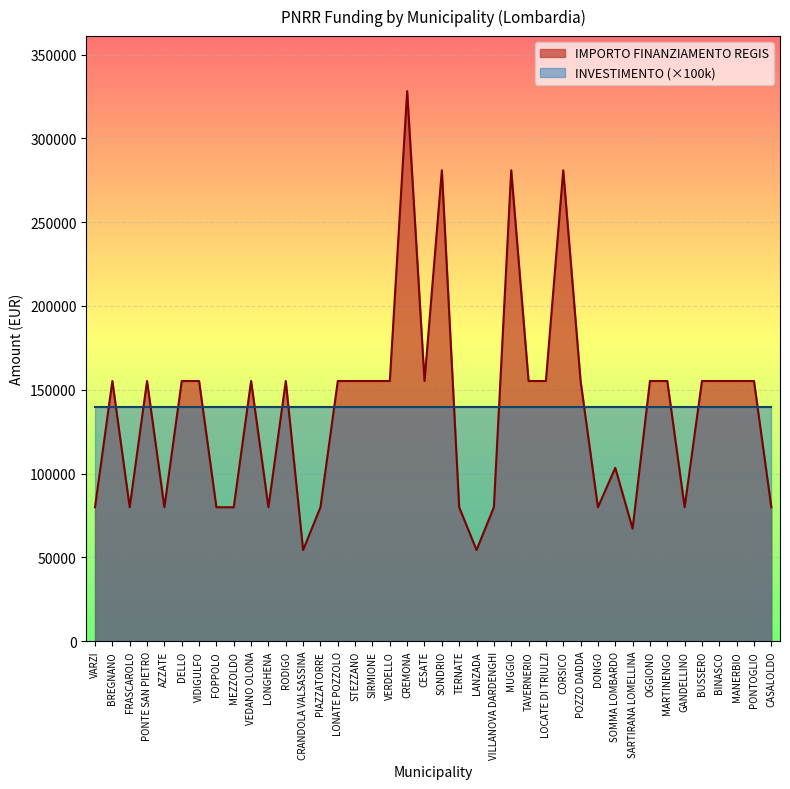

The value at SIRMIONE is 155234. True or false?

True